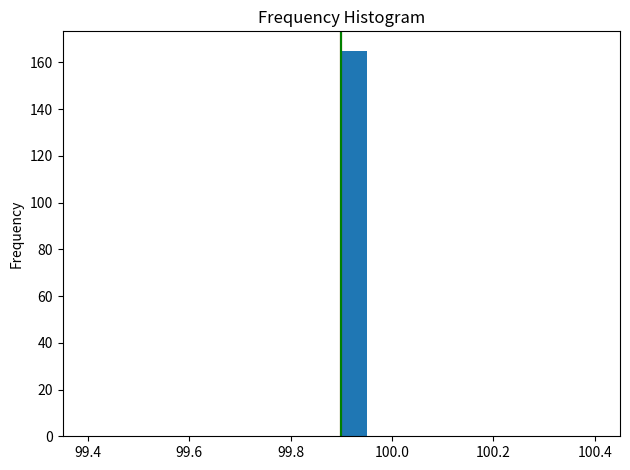

Read against the x-axis, roughly where is the centre of the tallest bar?

99.92